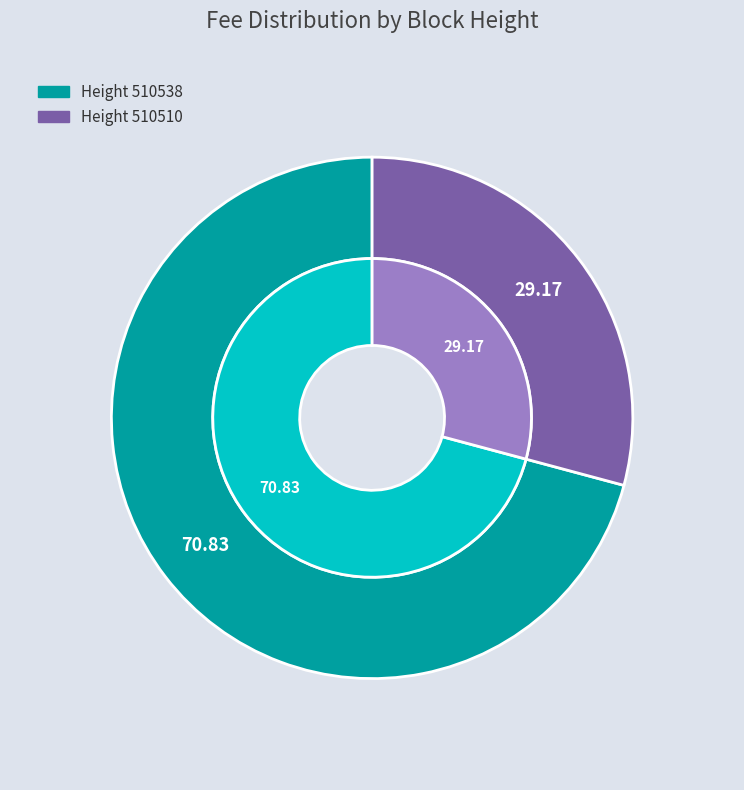

Is it true that 510538 is 71% of the pie?

True